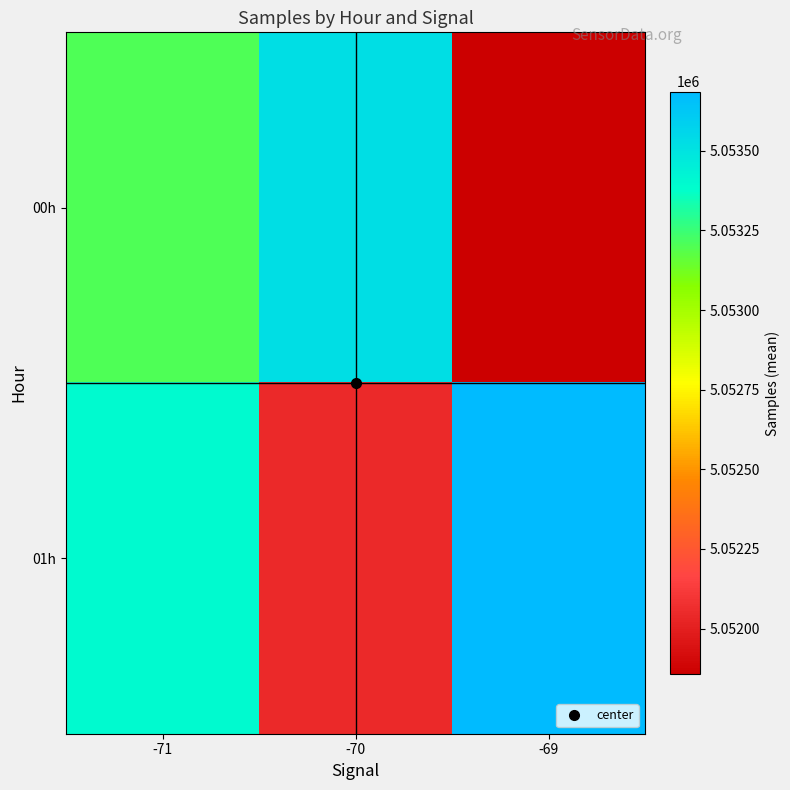

Rank the series by their average value, from lowest to highest.

00h, 01h